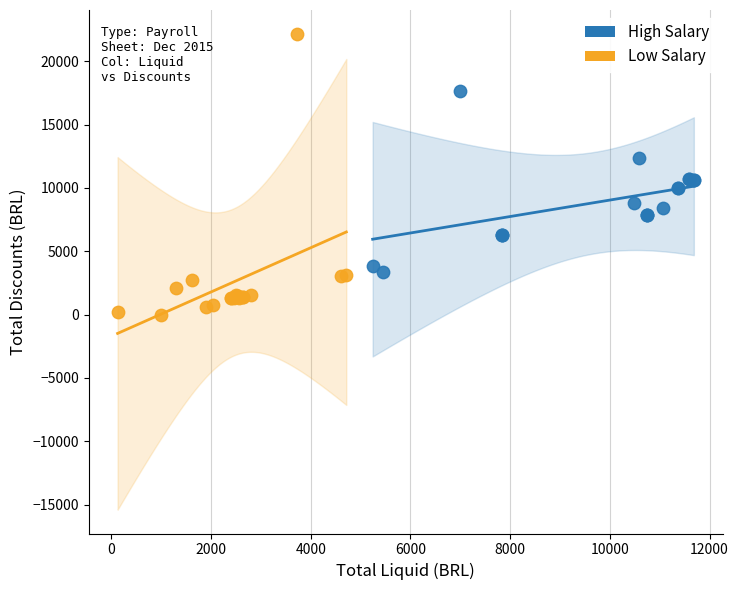

Which series has the widest spread of Y values?

Low Salary